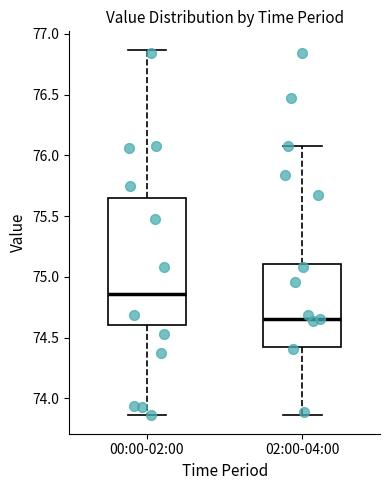

Where does the upper whisker of the box for 02:00-04:00 end on the y-axis? The values are not printed on the chart, so give them approximately, as read against the axis.

76.10